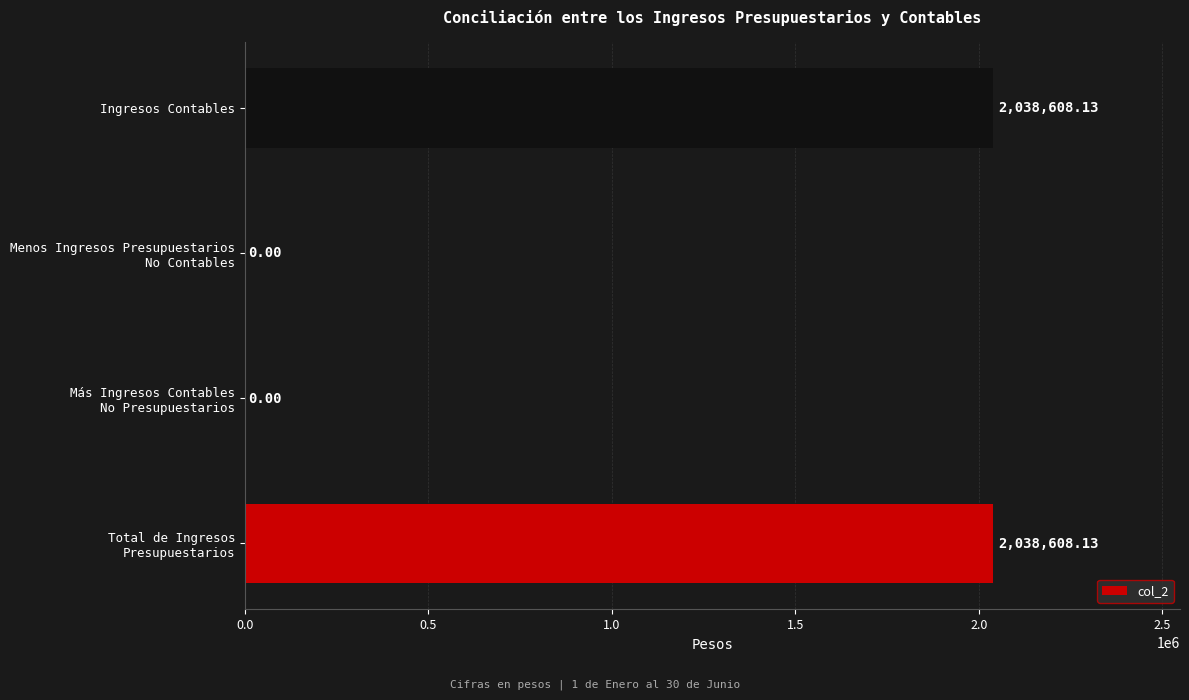

What is the sum of all values?

4077216.3